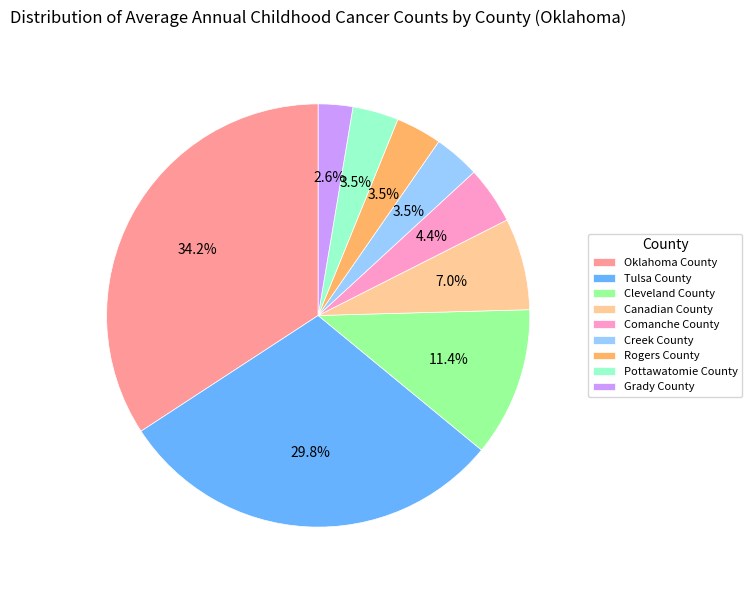

To the nearest percent, what is the difference between the Pottawatomie County and Cleveland County slice percentages?

8%